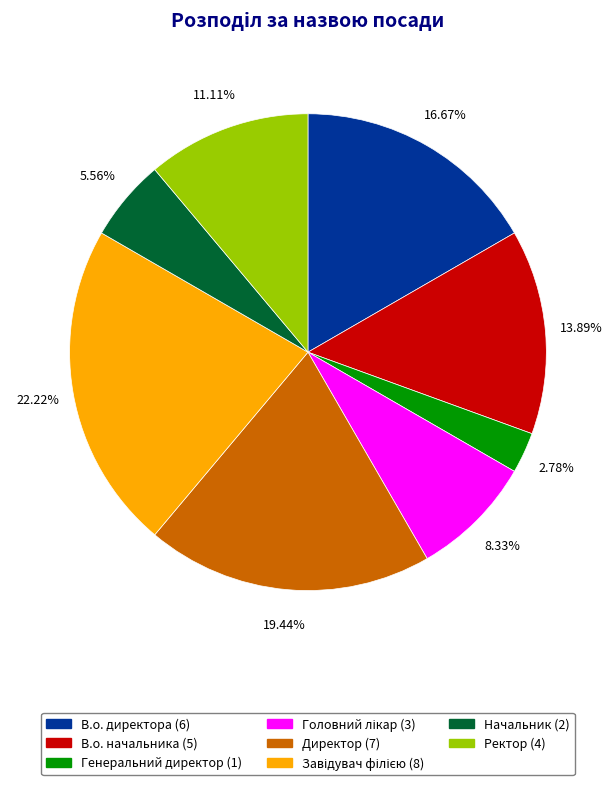

Approximately how many times larger is the value at В.о. начальника compared to Начальник?

2.5